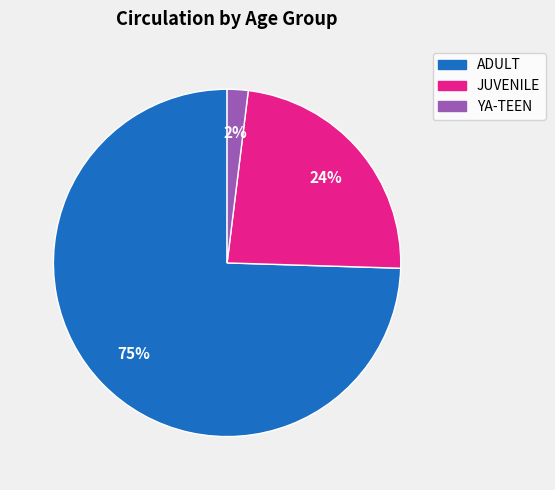

What is the largest slice in the pie chart?

ADULT